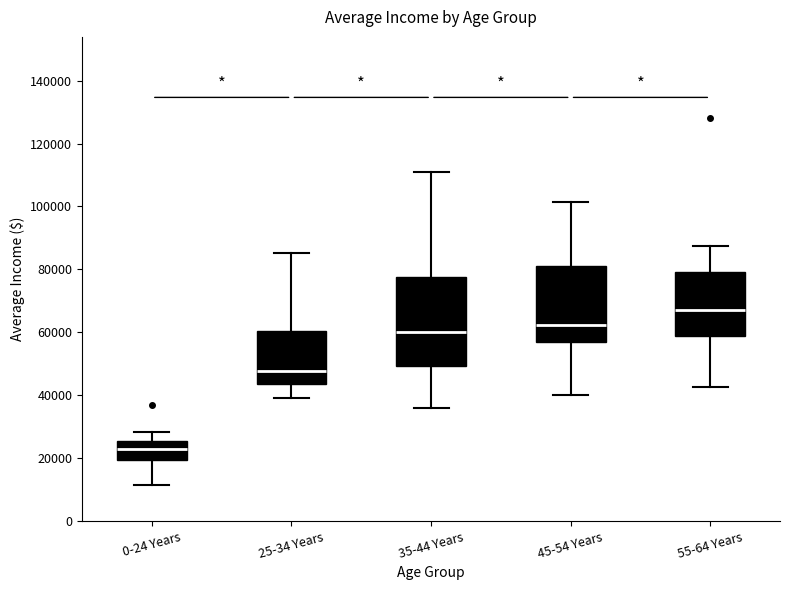

Which box's median line is the highest?

55-64 Years